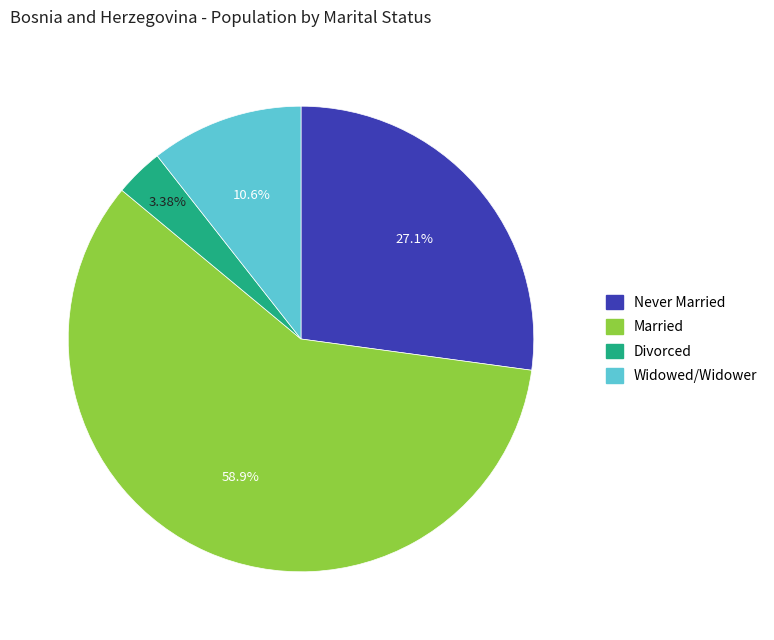

Is the sum of Never Married and Married greater than half?

Yes